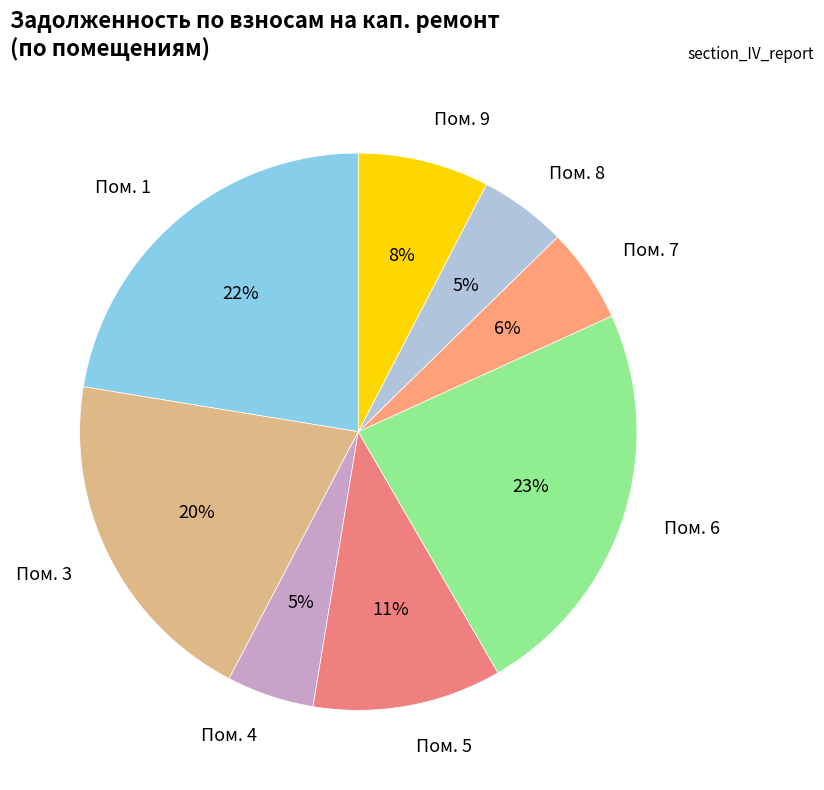

How many segments does this pie chart have?

8